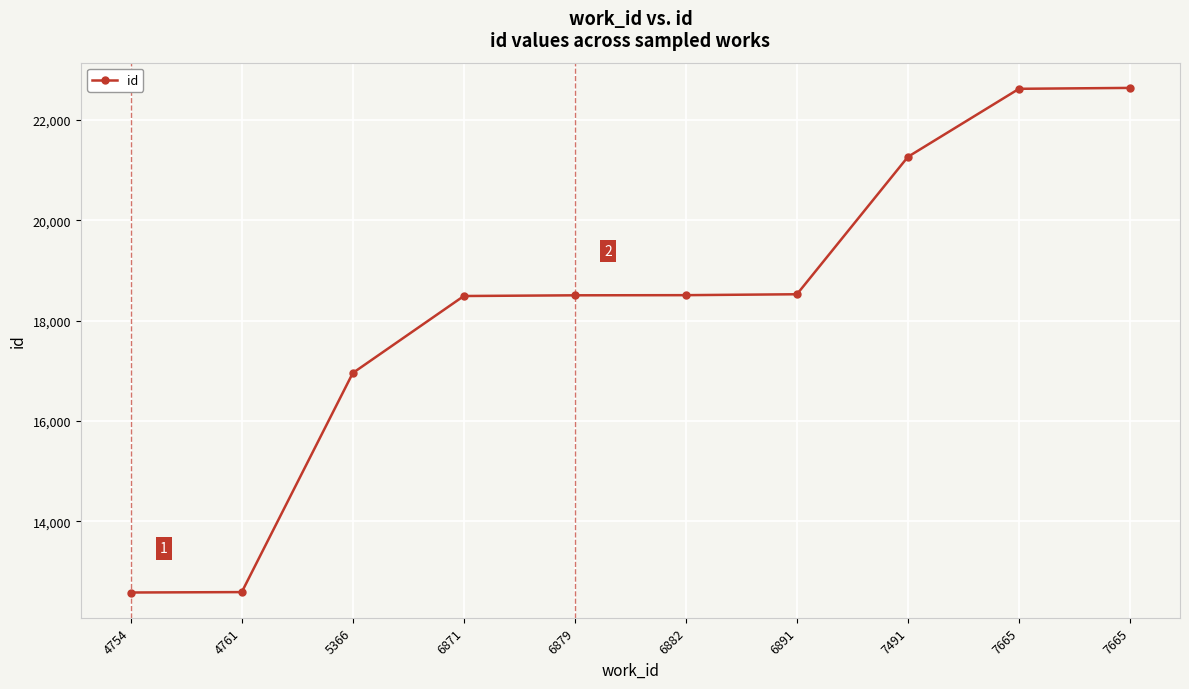

List the labels in order of value, largest first.

7665, 7665, 7491, 6891, 6882, 6879, 6871, 5366, 4761, 4754